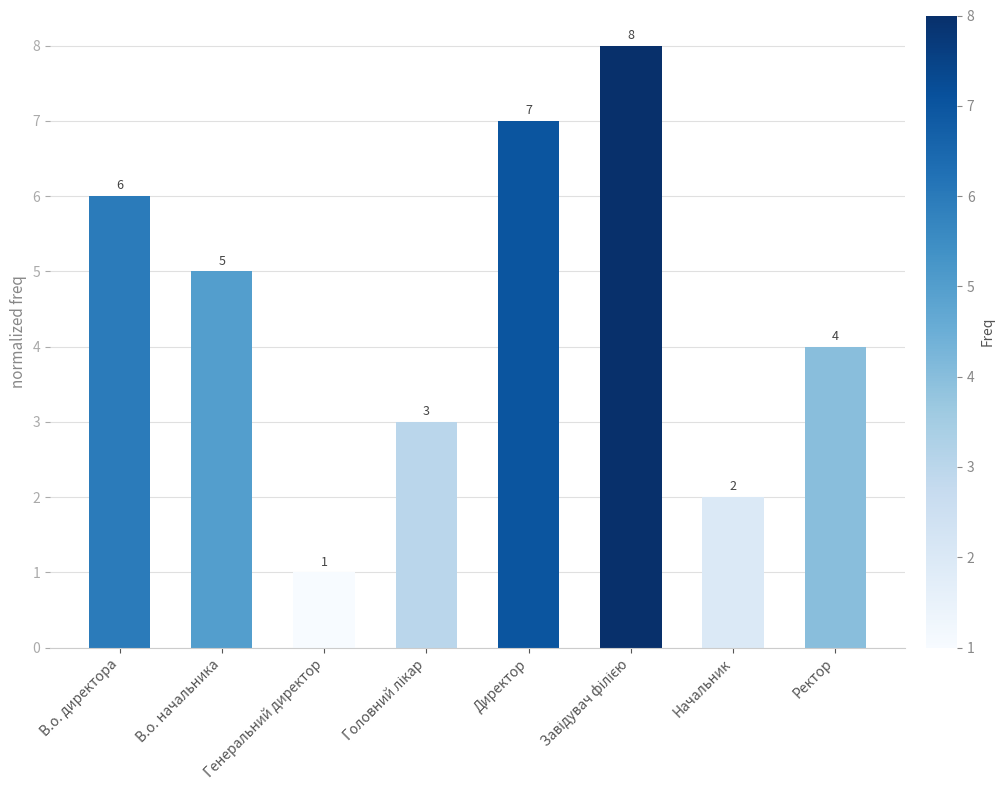

What is the minimum value shown in the chart?

1